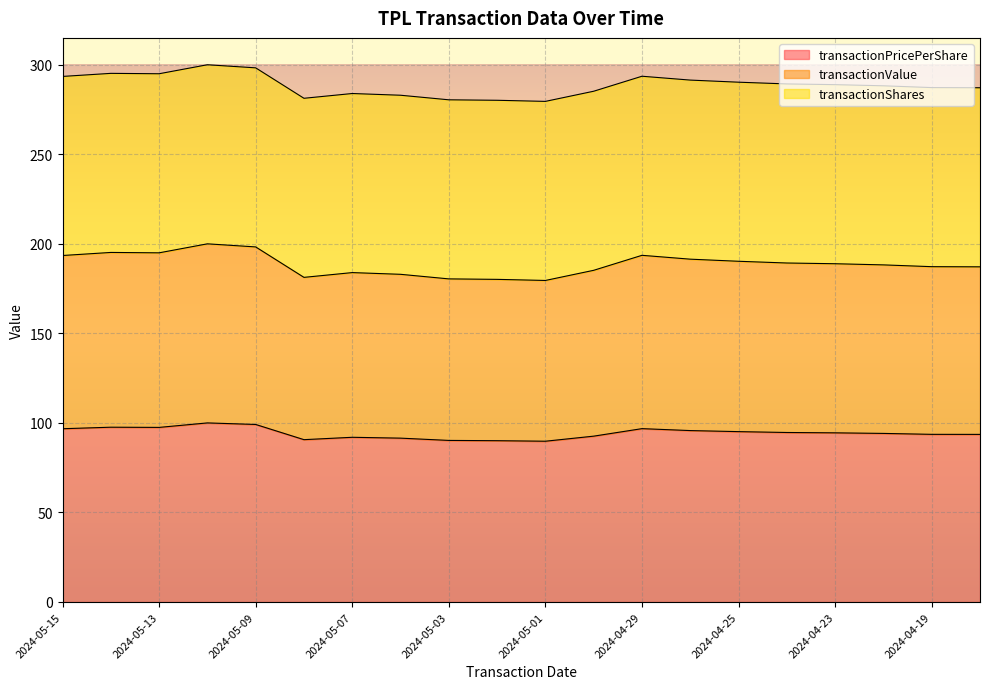

What is the label of the 4th point from the right?

2024-04-23